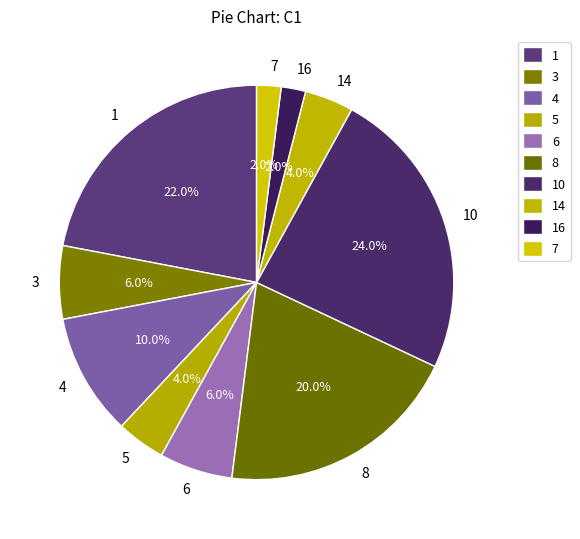

What percentage is the 6 slice, to the nearest percent?

6%